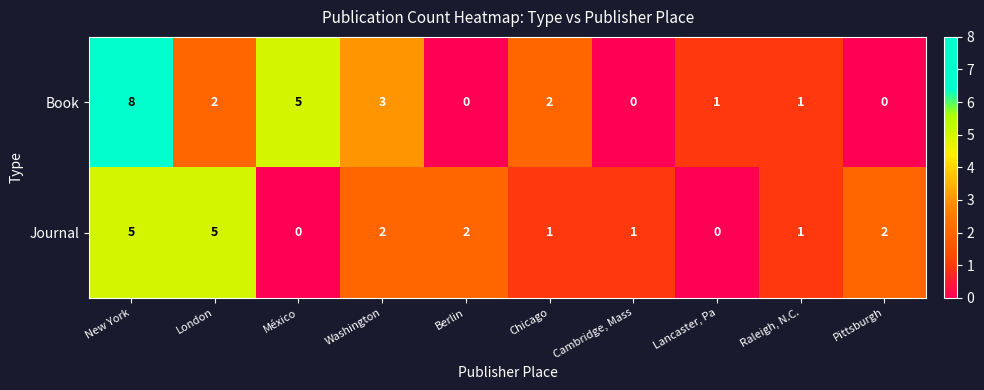

Which series changed the most between Washington and Pittsburgh?

Book